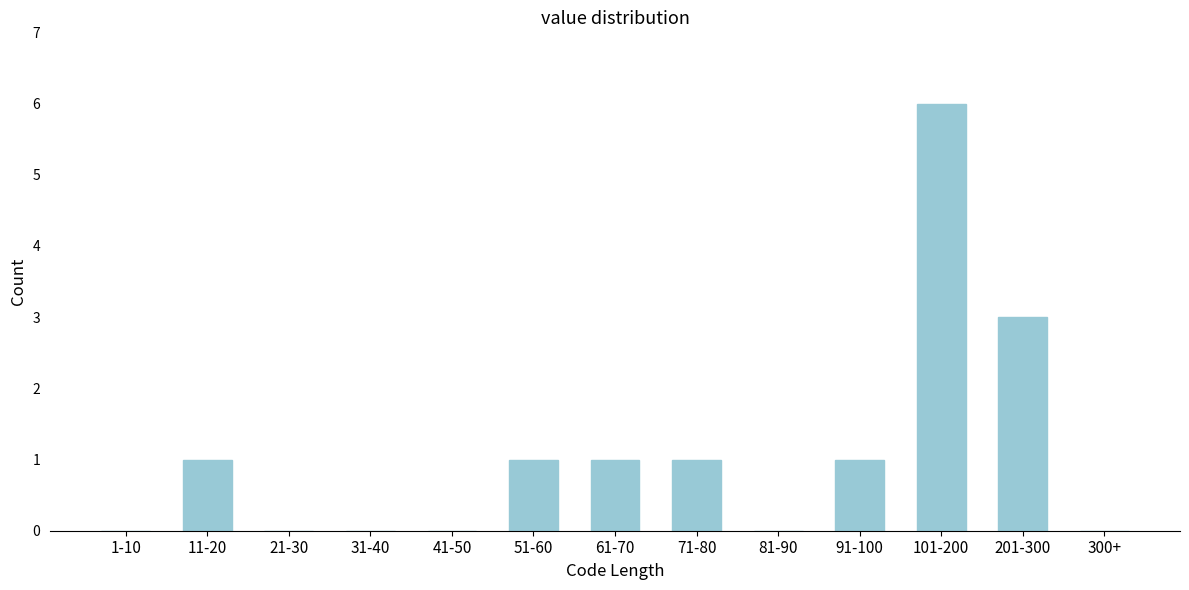

Reading left to right, extract all data points from this chart.

1-10=0	11-20=1	21-30=0	31-40=0	41-50=0	51-60=1	61-70=1	71-80=1	81-90=0	91-100=1	101-200=6	201-300=3	300+=0